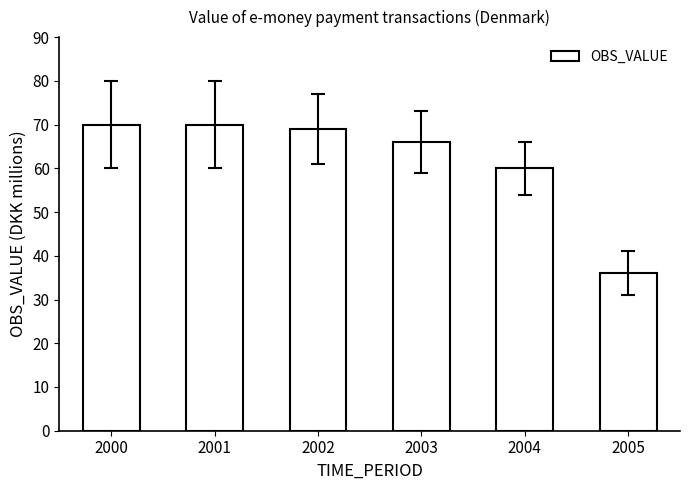

What is the value of the 1st bar from the left?

70